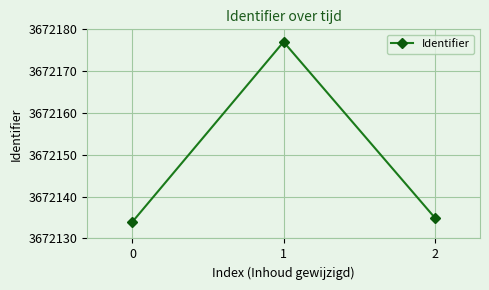

The chart shows a value of 6590587 at 2. True or false?

False